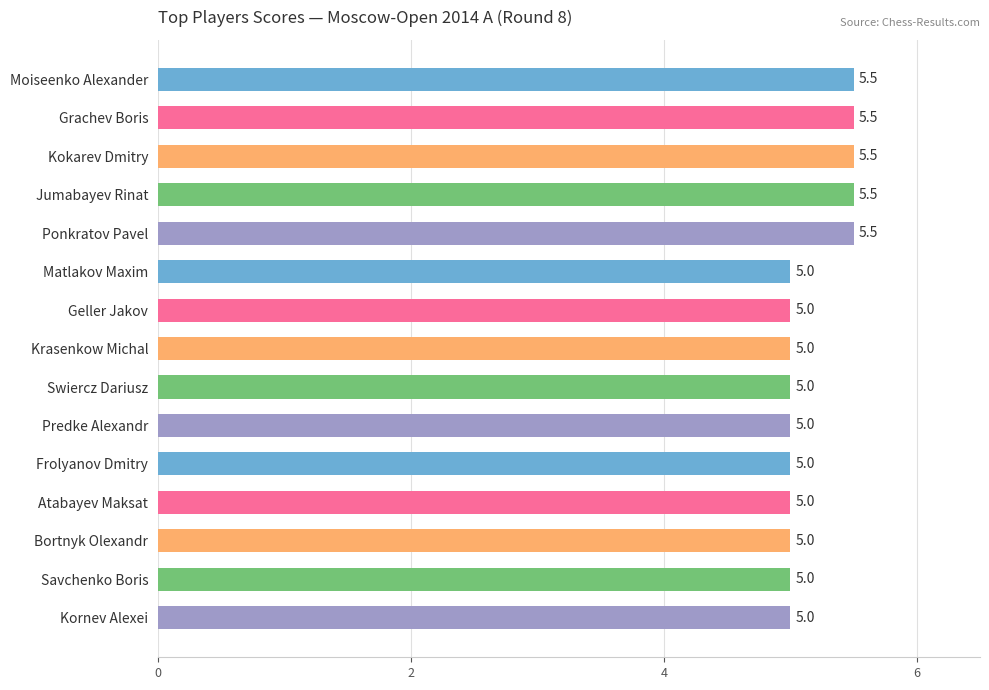

How many bars are there in total?

15